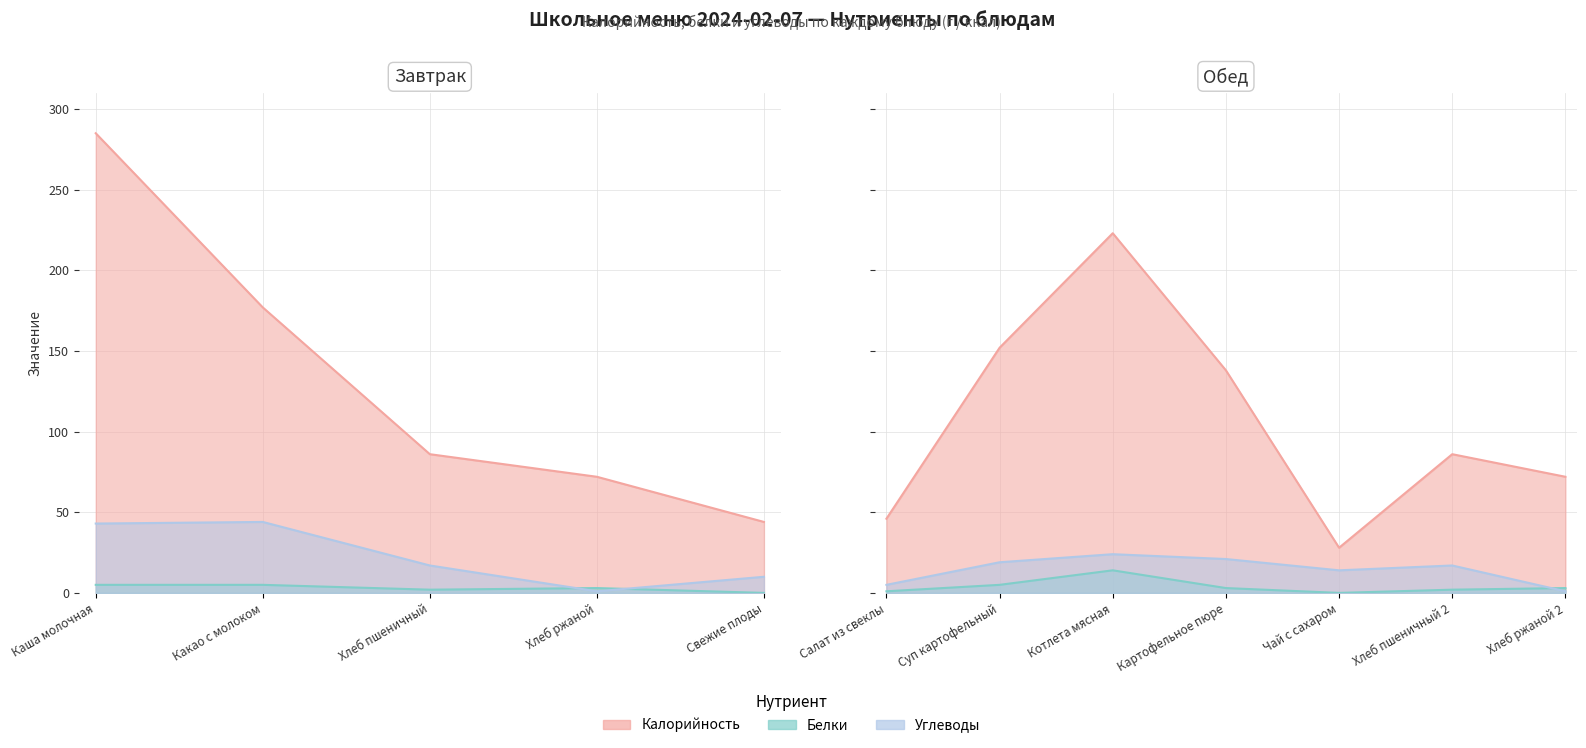

Is the value of Углеводы at Хлеб ржаной 2 greater than the value of Белки at Хлеб ржаной?

No